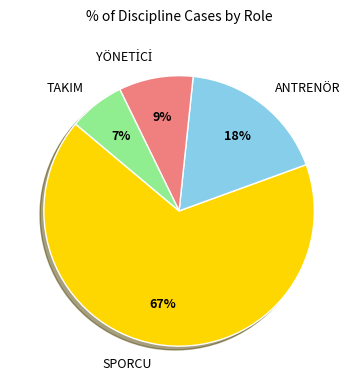

To the nearest percent, what percentage of the pie is TAKIM?

7%